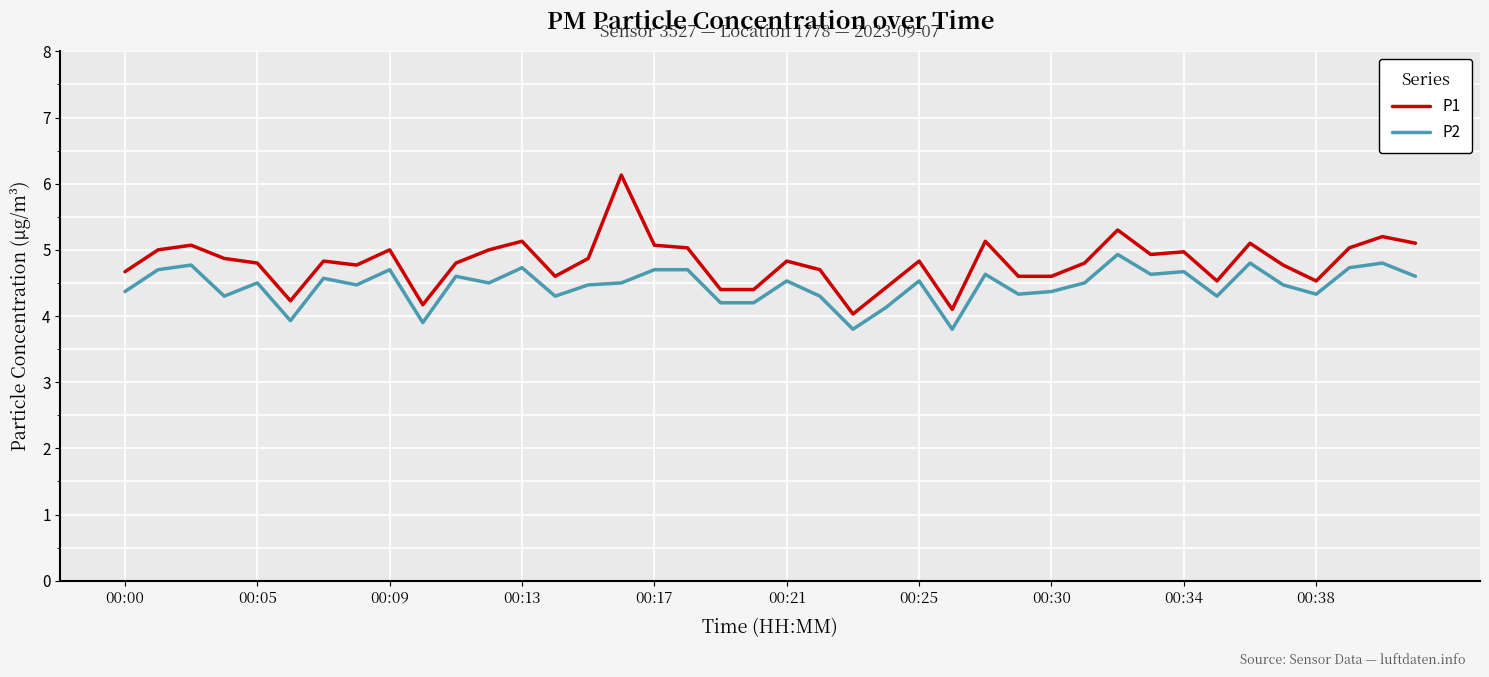

Which series has the widest spread of values?

P1